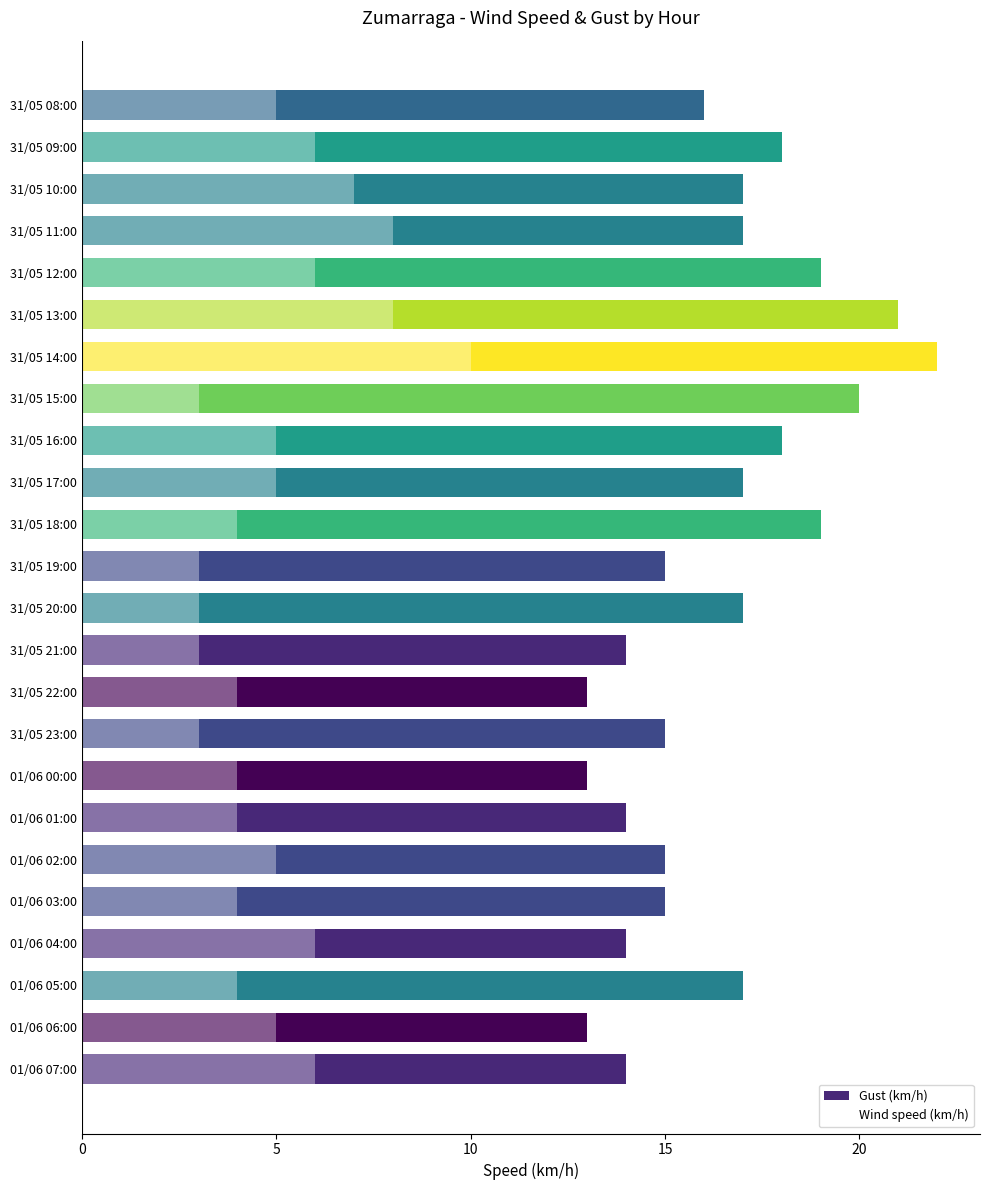

What is the minimum value shown in the chart?

3